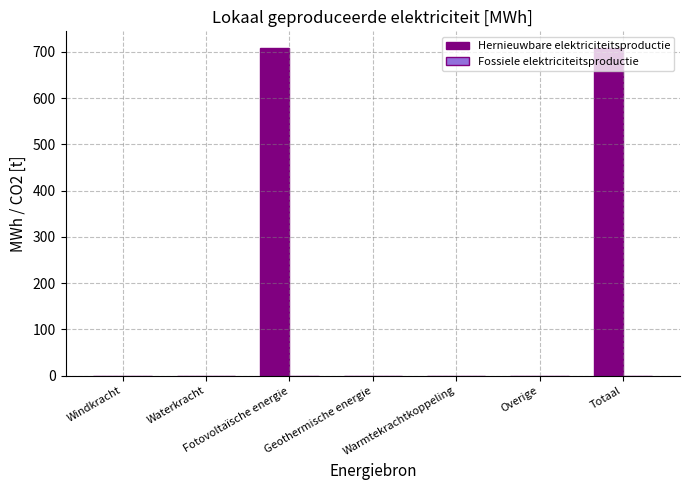

What is the change in value from Windkracht to Totaal?

+708.6